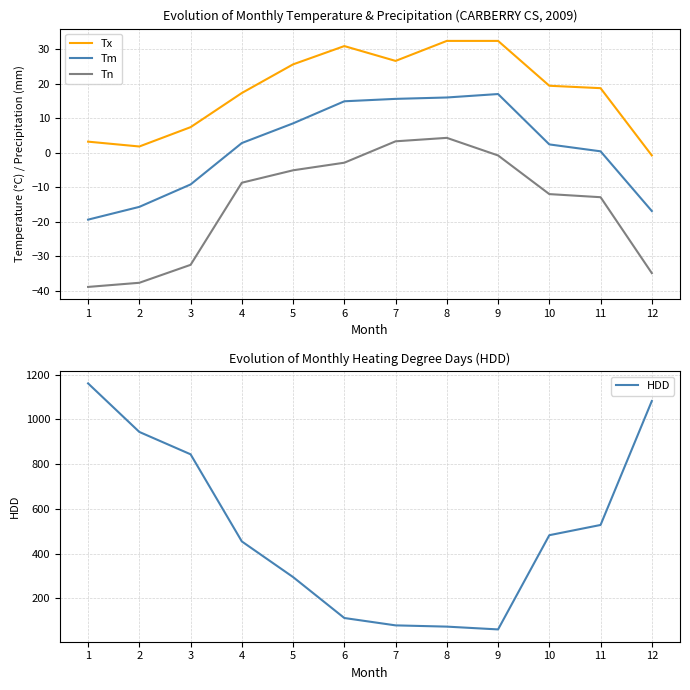

How many data points in Tm are less than 2?

5